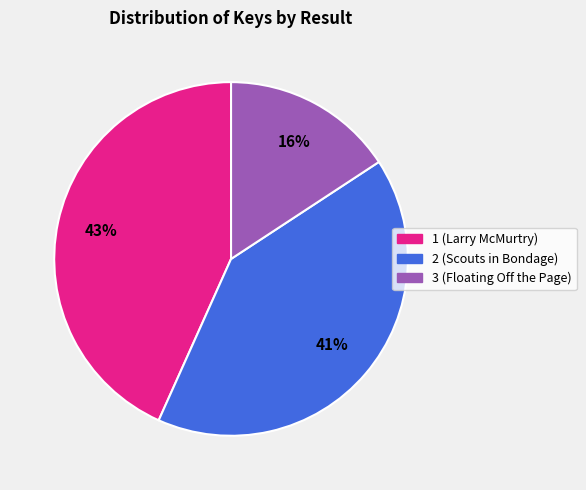

Which category has the biggest portion of the pie?

1 (Larry McMurtry)